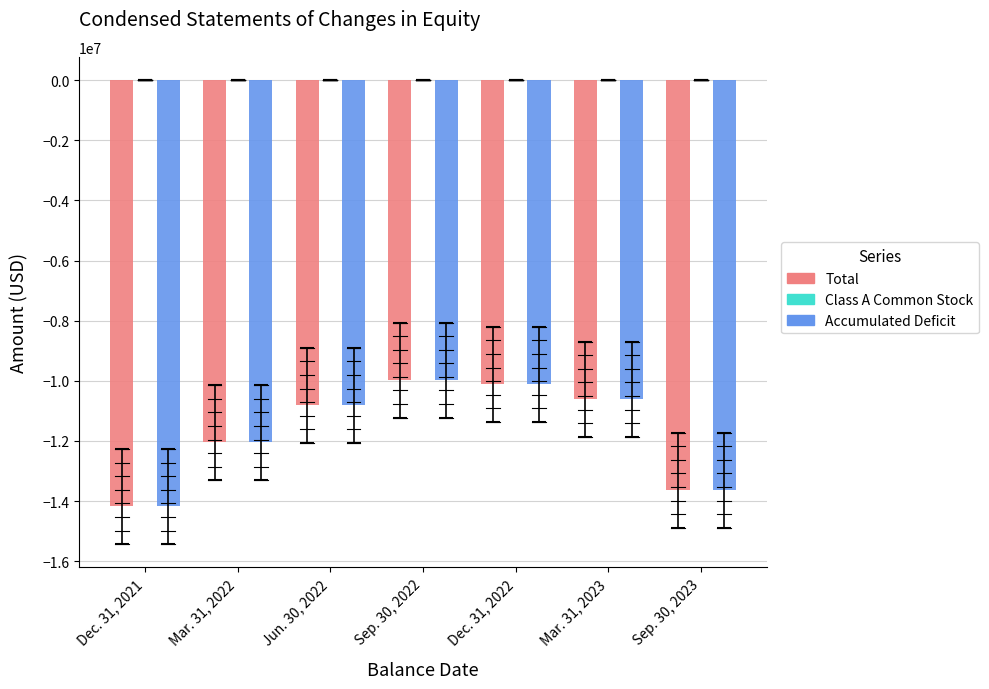

The value of Total at Sep. 30, 2023 is -18873700. True or false?

False